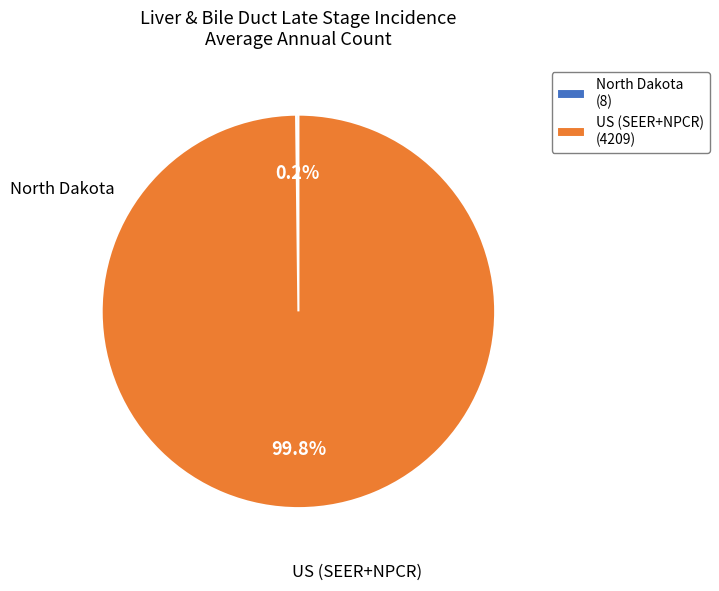

The North Dakota slice represents 0% of the pie. True or false?

True